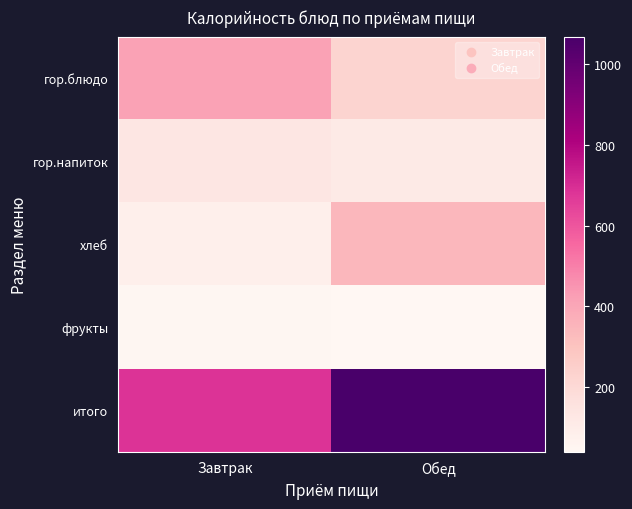

Reading left to right, list all the values displayed in this chart.

гор.блюдо: Завтрак=415.2	Обед=226.0
гор.напиток: Завтрак=134.0	Обед=112.8
хлеб: Завтрак=88.0	Обед=342.0
фрукты: Завтрак=47.0	Обед=40.2
итого: Завтрак=684.2	Обед=1068.9